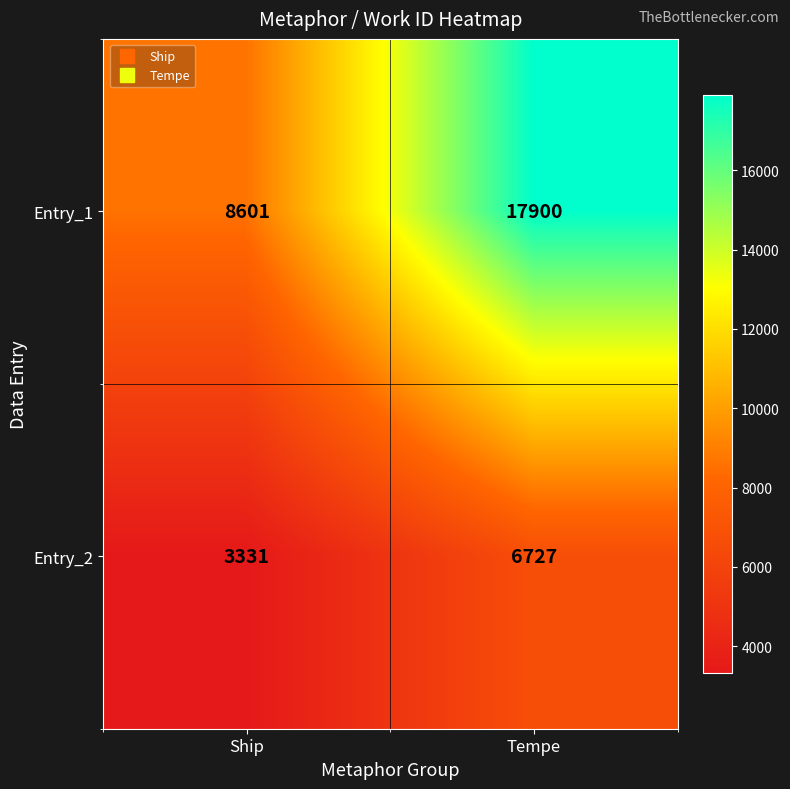

The value of Entry_1 at Tempe is 17900. True or false?

True